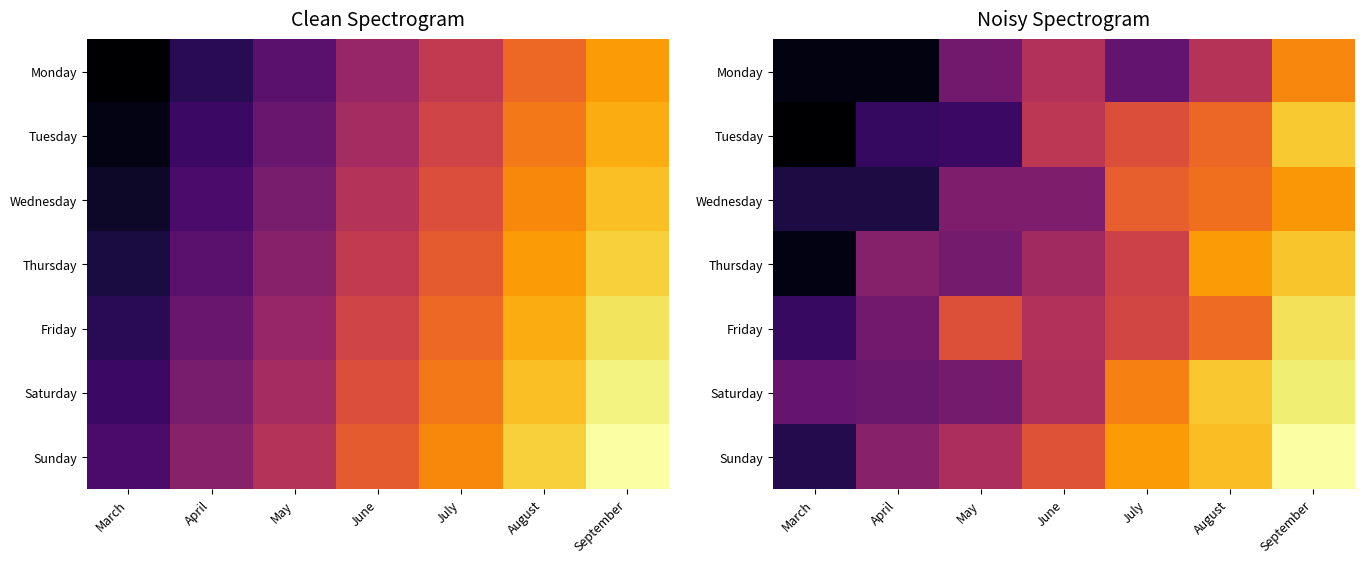

Which has a higher value, June or March?

June